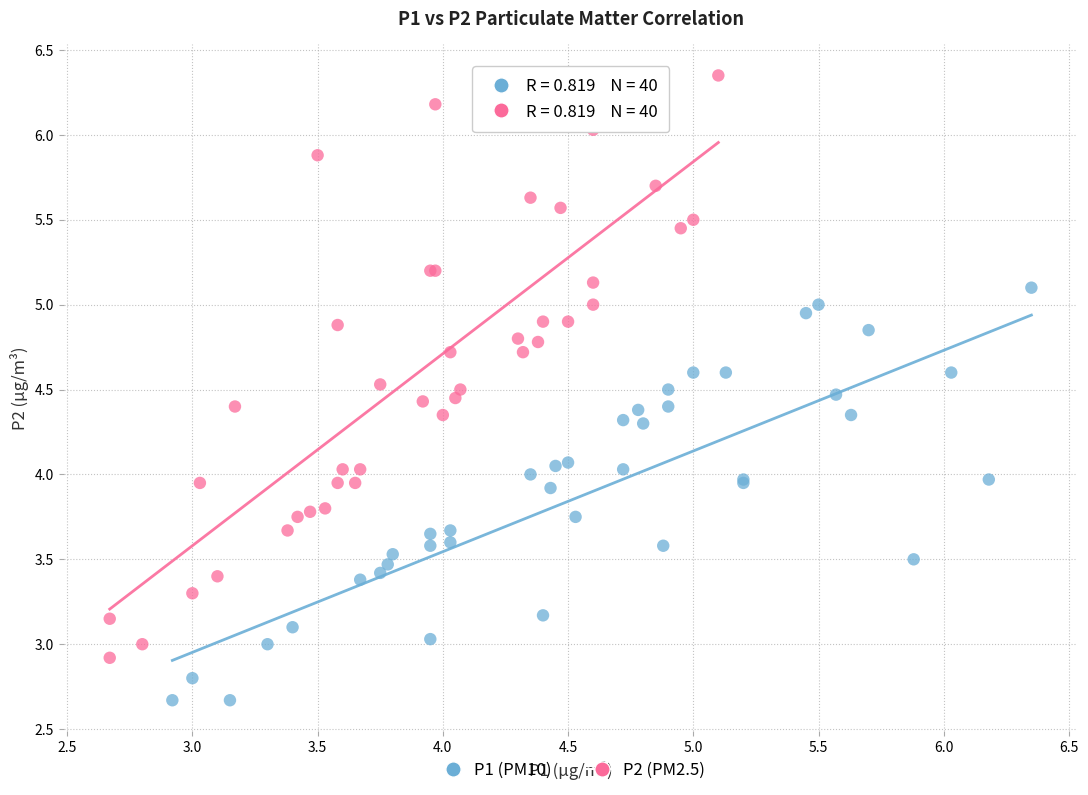

Which series contains the highest Y value?

P2 (PM2.5)